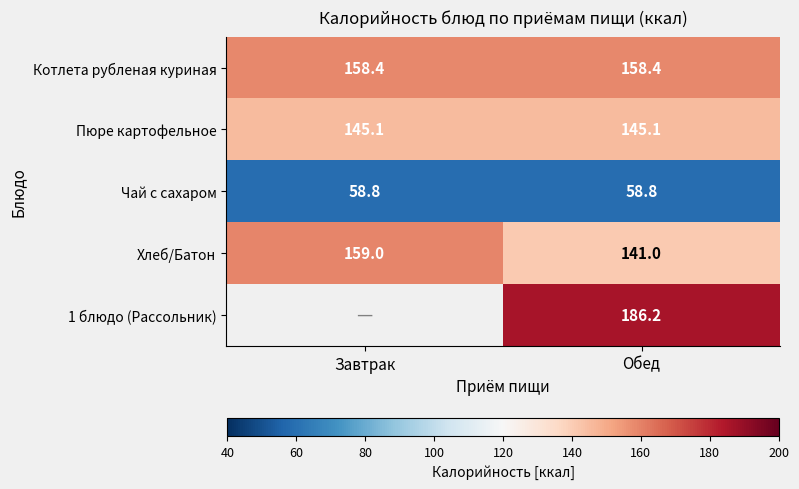

What is the sum of the Котлета рубленая куриная values at Завтрак and Обед?

316.8